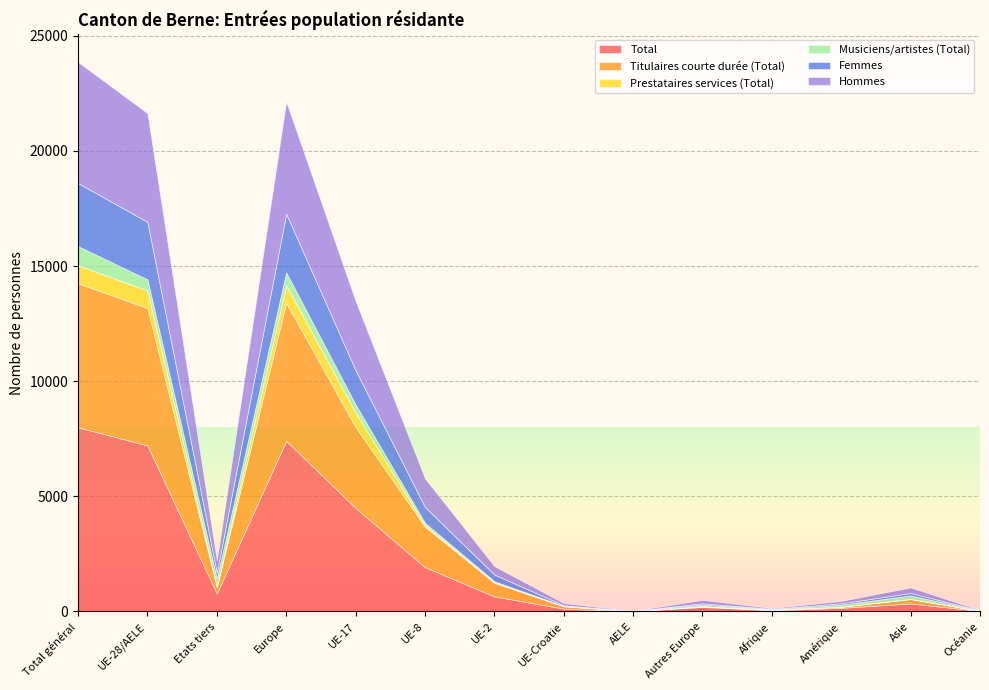

The value of Titulaires courte durée (Total) at UE-8 is 1757. True or false?

True